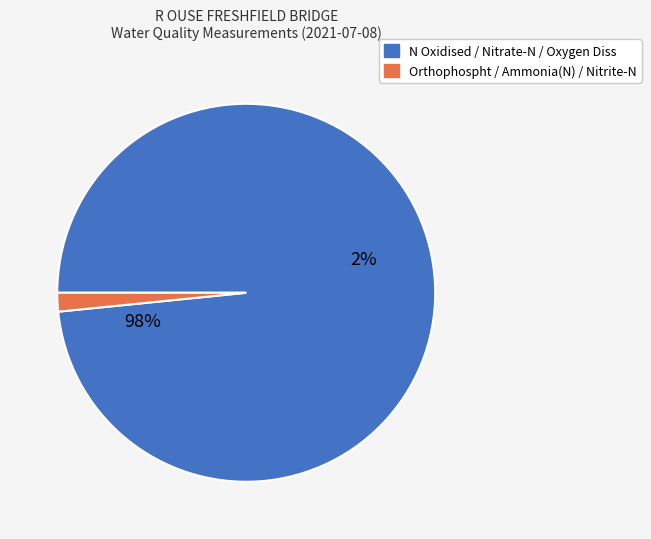

The Nitrite-N slice represents 6% of the pie. True or false?

False